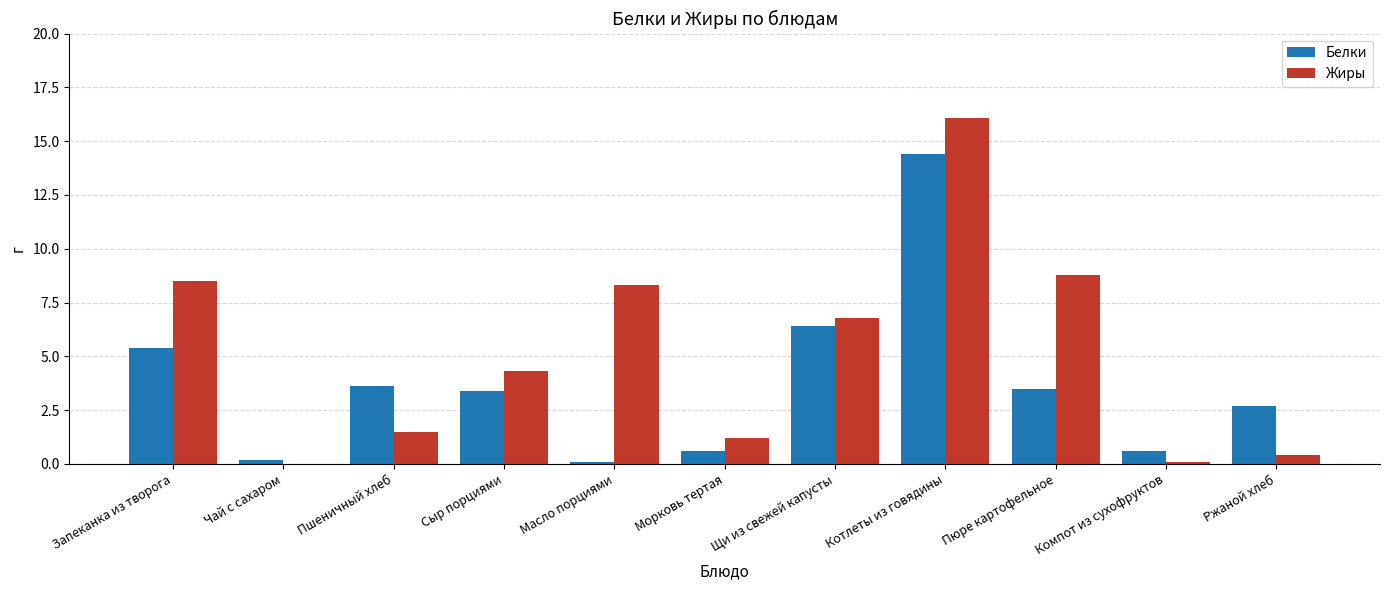

Reading right to left, extract all data points from this chart.

Белки: Ржаной хлеб=2.7	Компот из сухофруктов=0.6	Пюре картофельное=3.5	Котлеты из говядины=14.4	Щи из свежей капусты=6.4	Морковь тертая=0.6	Масло порциями=0.1	Сыр порциями=3.4	Пшеничный хлеб=3.6	Чай с сахаром=0.2	Запеканка из творога=5.4
Жиры: Ржаной хлеб=0.4	Компот из сухофруктов=0.1	Пюре картофельное=8.8	Котлеты из говядины=16.1	Щи из свежей капусты=6.8	Морковь тертая=1.2	Масло порциями=8.3	Сыр порциями=4.3	Пшеничный хлеб=1.5	Чай с сахаром=0.0	Запеканка из творога=8.5